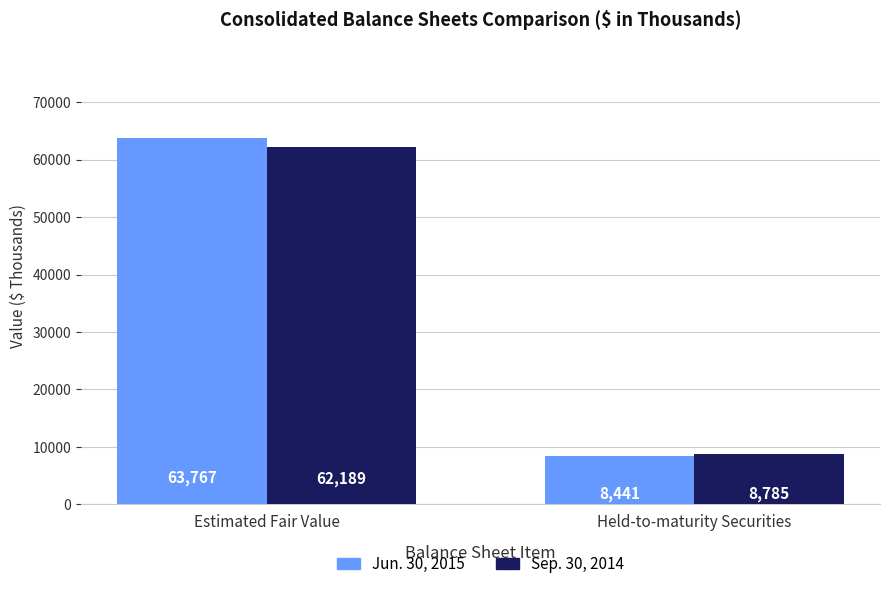

What is the sum of the Jun. 30, 2015 values at Held-to-maturity Securities and Estimated Fair Value?

72208